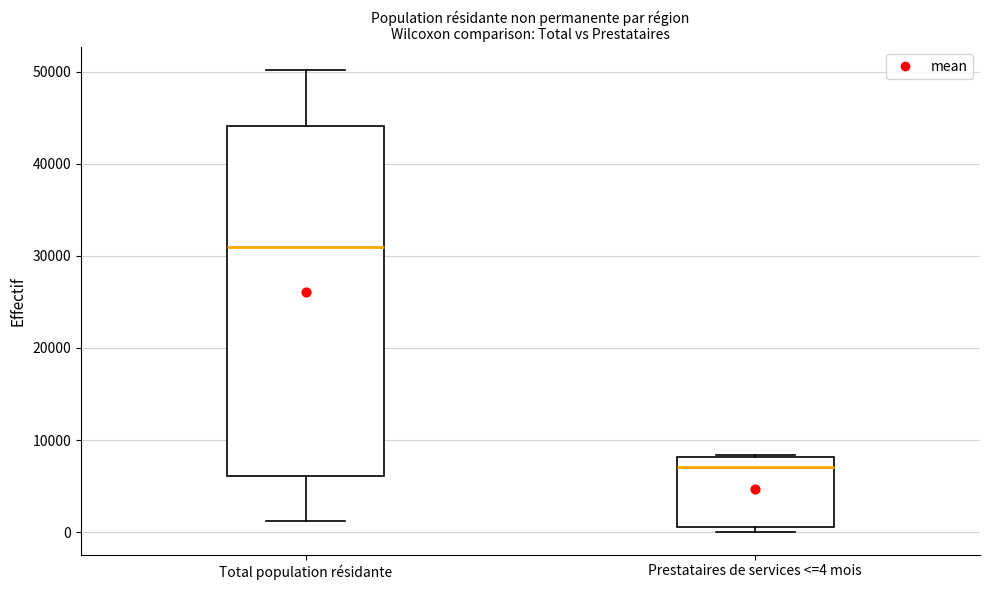

Reading left to right, read every box against the y-axis: the position of its median line, the range the box covers, and the ends of its whiskers. The values are not printed on the chart, so give them approximately, as read against the axis.

Total population résidante: median 31000, box 6000 to 44000, whiskers 1000 to 50000
Prestataires de services <=4 mois: median 7000, box 1000 to 8000, whiskers 0 to 8000